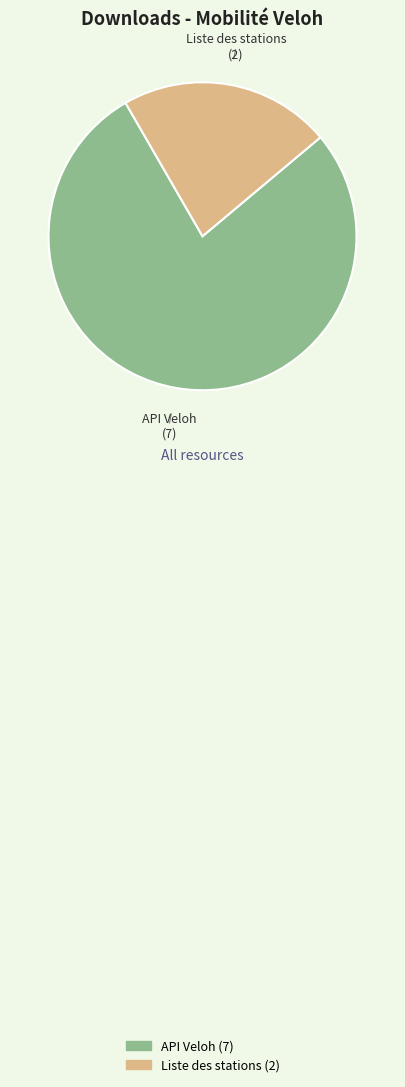

The Liste des stations slice represents 9% of the pie. True or false?

False